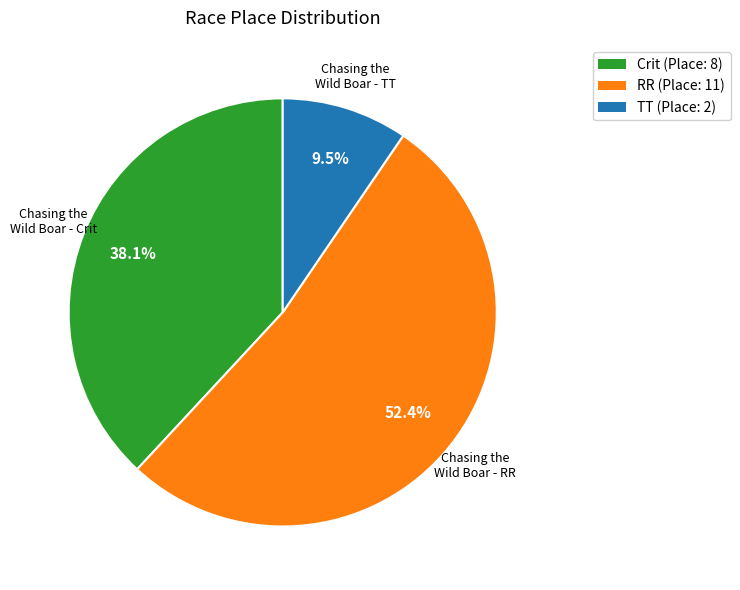

Does any single category account for the majority?

Yes